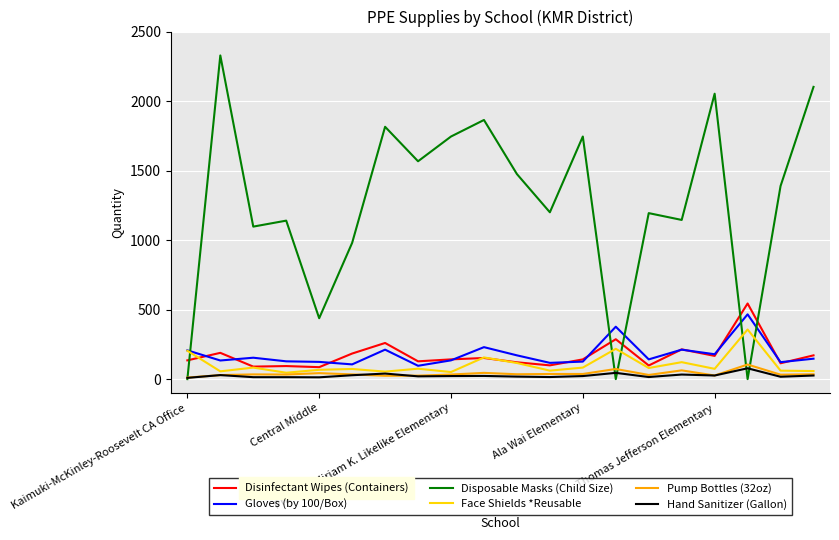

Which series has the largest total across all categories?

Disposable Masks (Child Size)